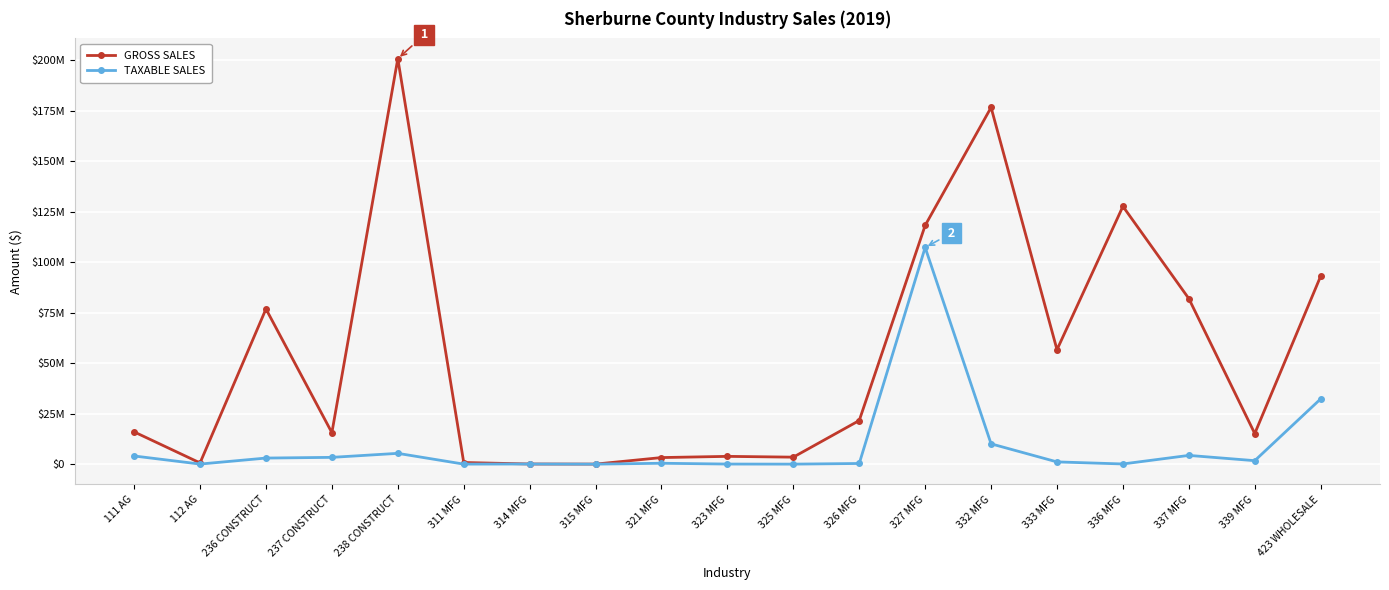

In GROSS SALES, how many points are higher than both neighbors (excluding endpoints)?

5